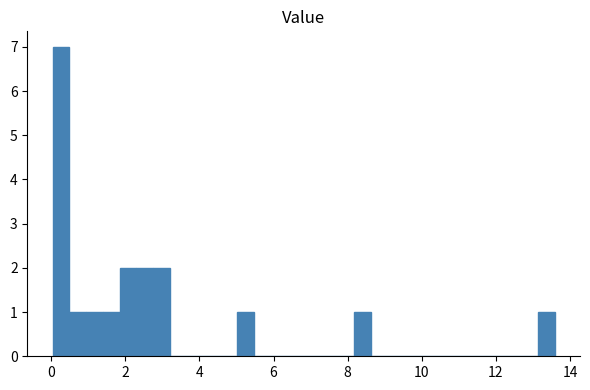

Around what value on the x-axis is the tallest bar? Give the approximate position of its centre, as read against the axis.

0.2